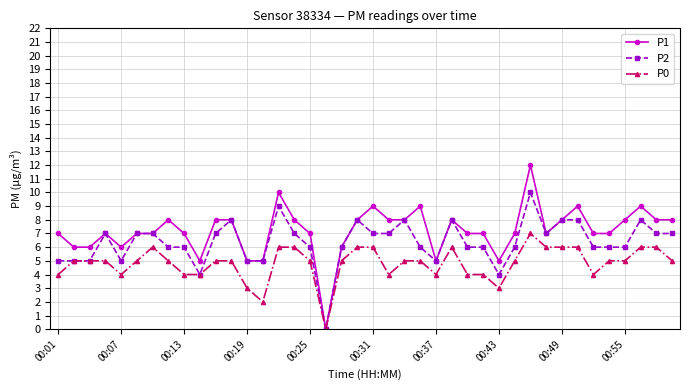

List the series in order of their overall mean, highest first.

P1, P2, P0